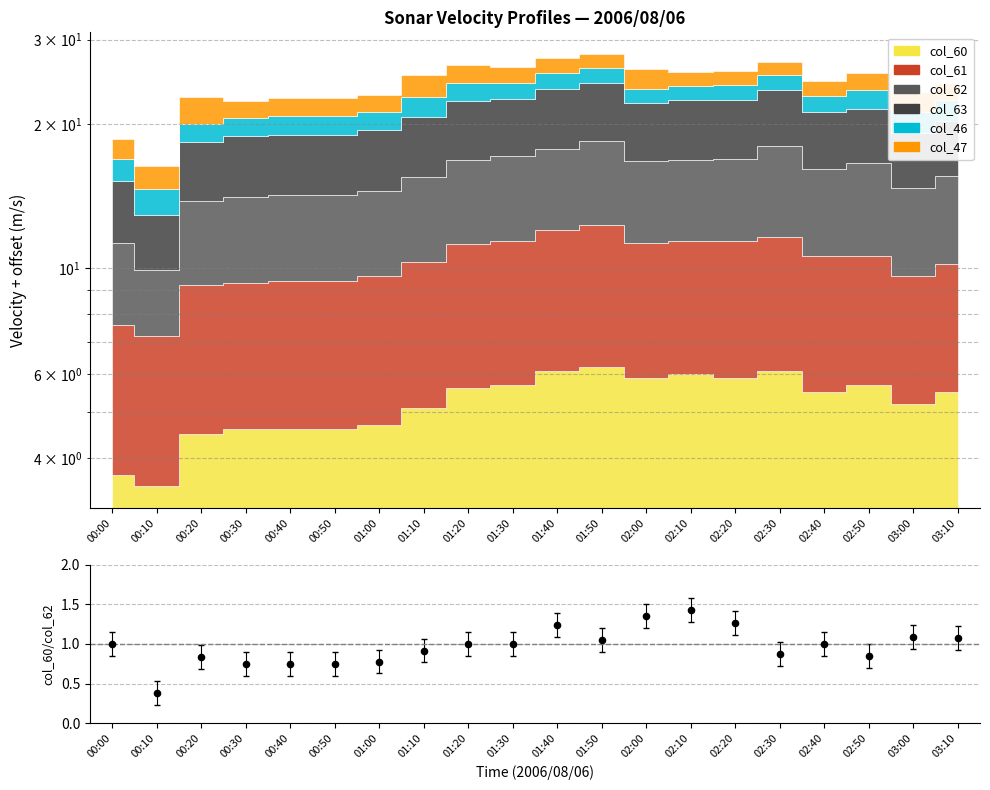

Which has a higher value, 00:40 or 02:00?

02:00